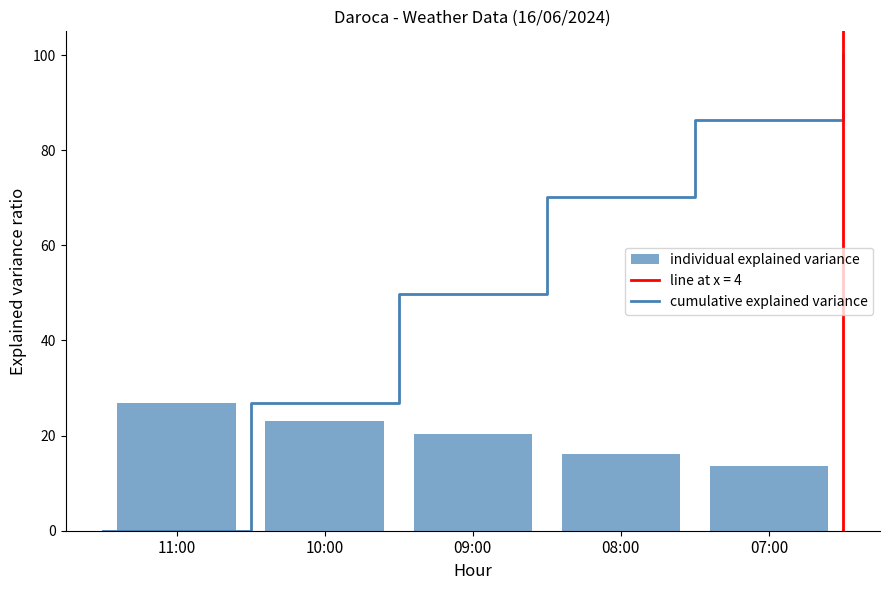

List the labels in order of value, smallest first.

07:00, 08:00, 09:00, 10:00, 11:00